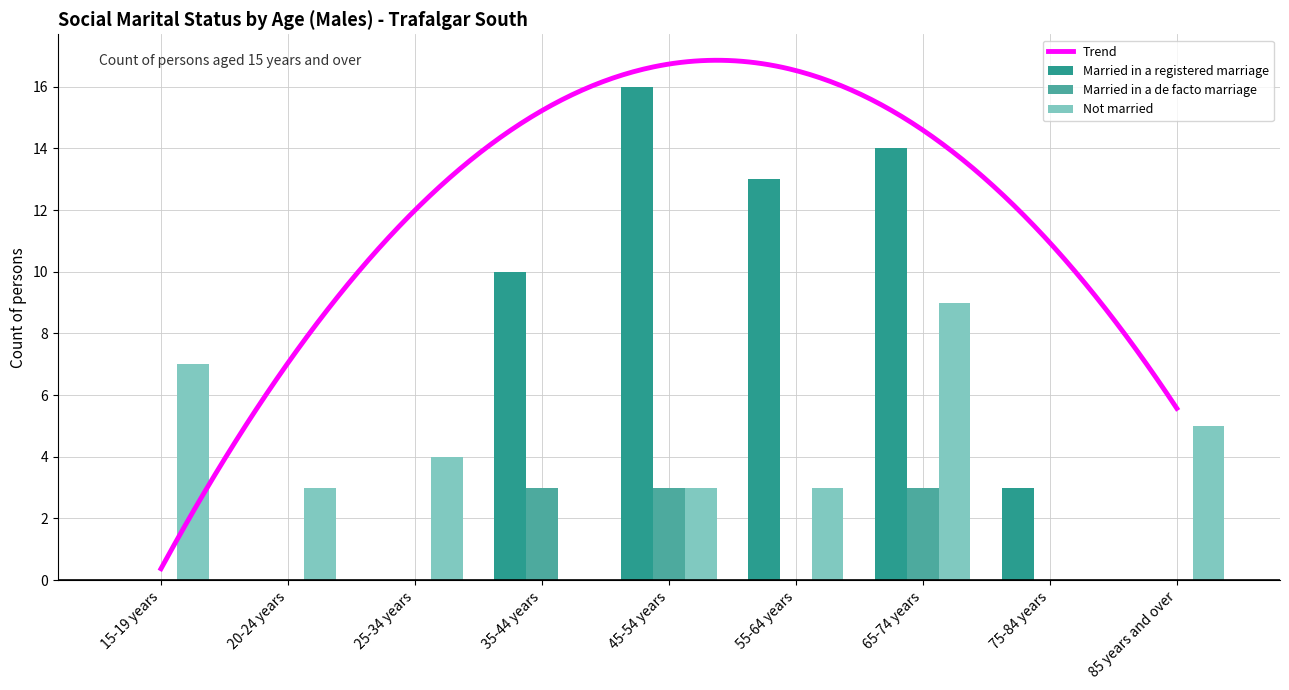

Reading left to right, what are all the values shown in this chart?

Married in a registered marriage: 0	0	0	10	16	13	14	3	0
Married in a de facto marriage: 0	0	0	3	3	0	3	0	0
Not married: 7	3	4	0	3	3	9	0	5